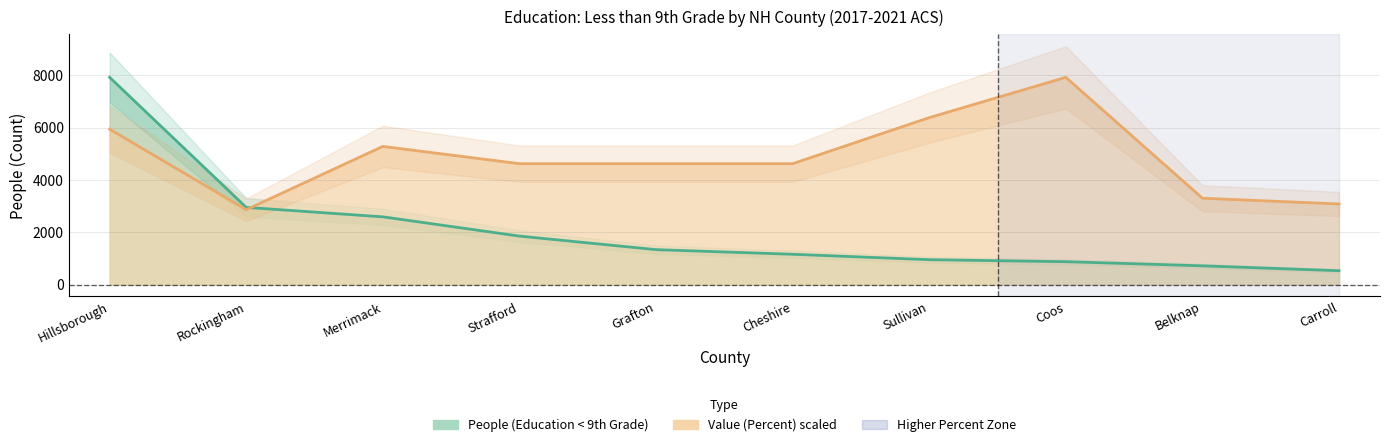

What is the total value across all series at Carroll?

3613.5